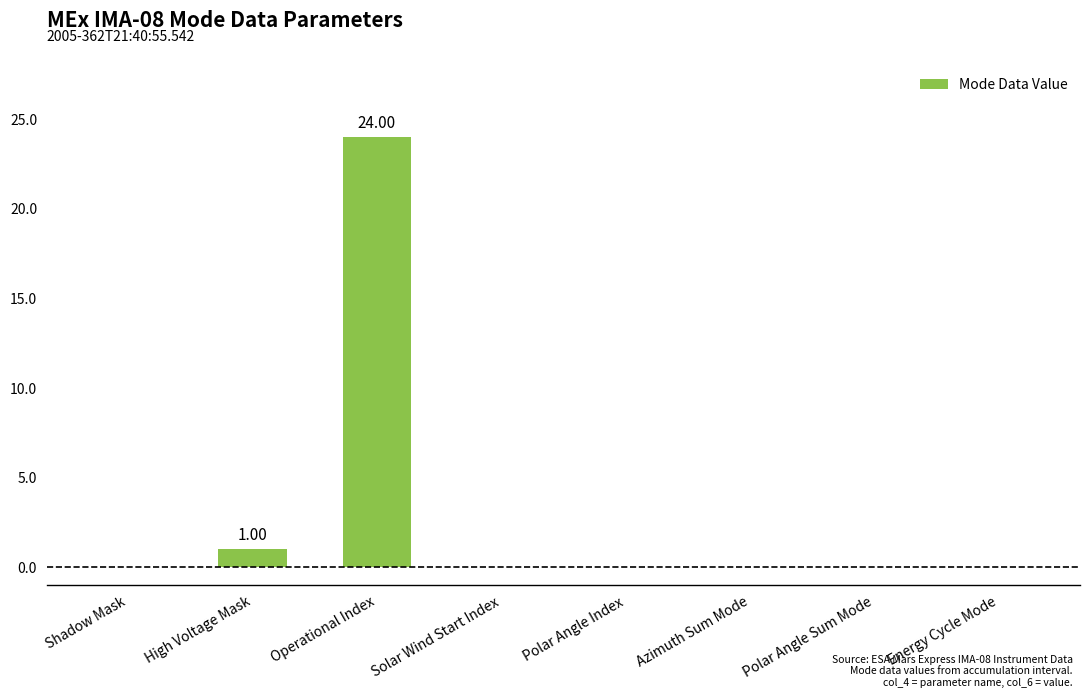

True or false: the data shows 0 at Shadow Mask.

True